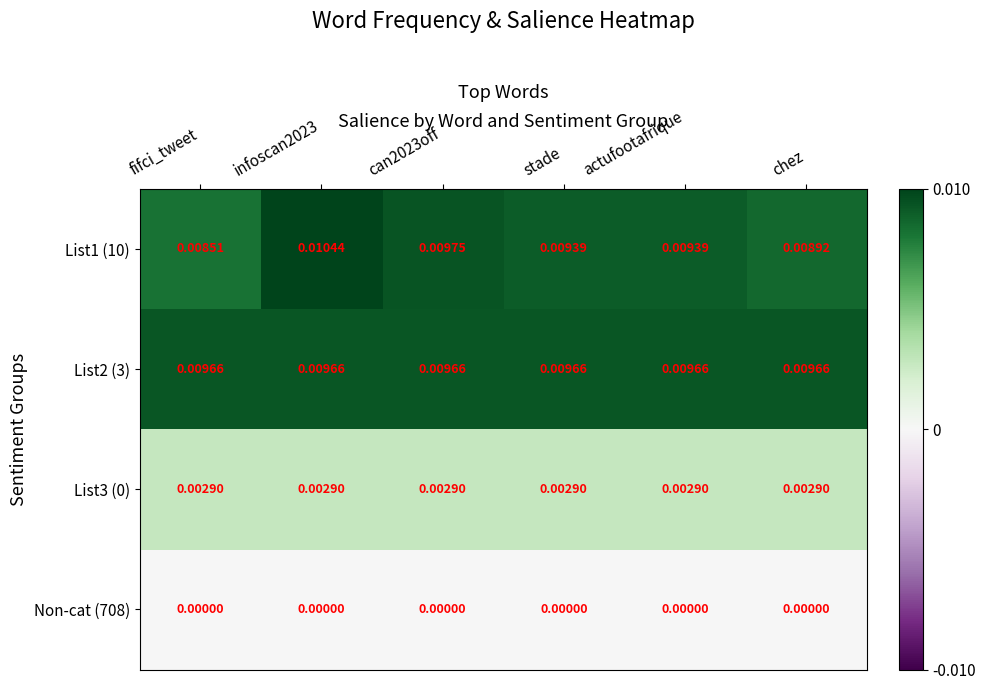

Where is List1 (10) nearest to the value 0?

fifci_tweet